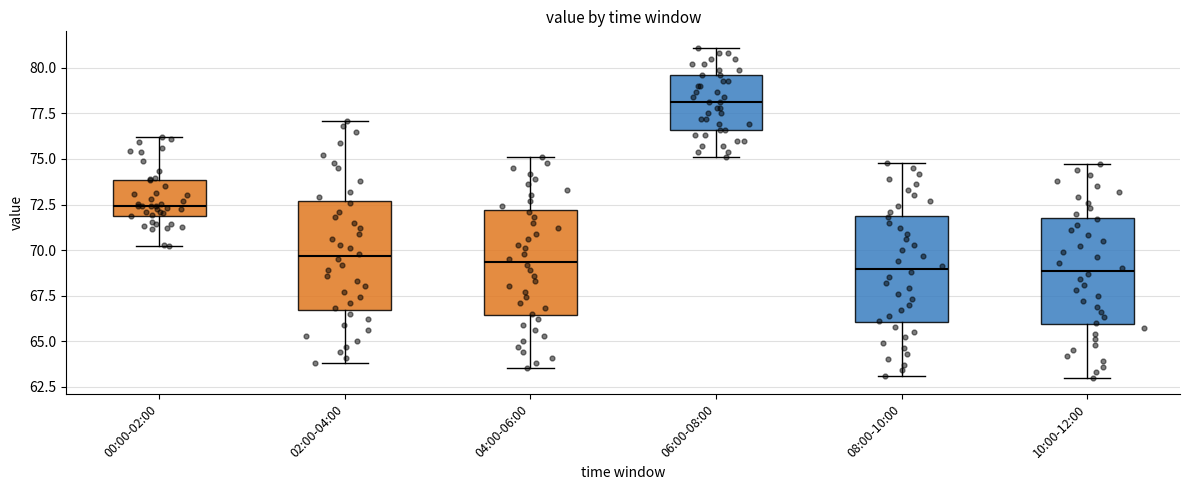

Reading left to right, transcribe this box plot: for each box, give where its median line is, the range the box spans, and where its two whiskers end, as read against the y-axis. The values are not printed on the chart, so give them approximately, as read against the axis.

00:00-02:00: median 72.5, box 72.0 to 74.0, whiskers 70.0 to 76.0
02:00-04:00: median 69.5, box 66.5 to 72.5, whiskers 64.0 to 77.0
04:00-06:00: median 69.5, box 66.5 to 72.0, whiskers 63.5 to 75.0
06:00-08:00: median 78.0, box 76.5 to 79.5, whiskers 75.0 to 81.0
08:00-10:00: median 69.0, box 66.0 to 72.0, whiskers 63.0 to 75.0
10:00-12:00: median 69.0, box 66.0 to 72.0, whiskers 63.0 to 74.5